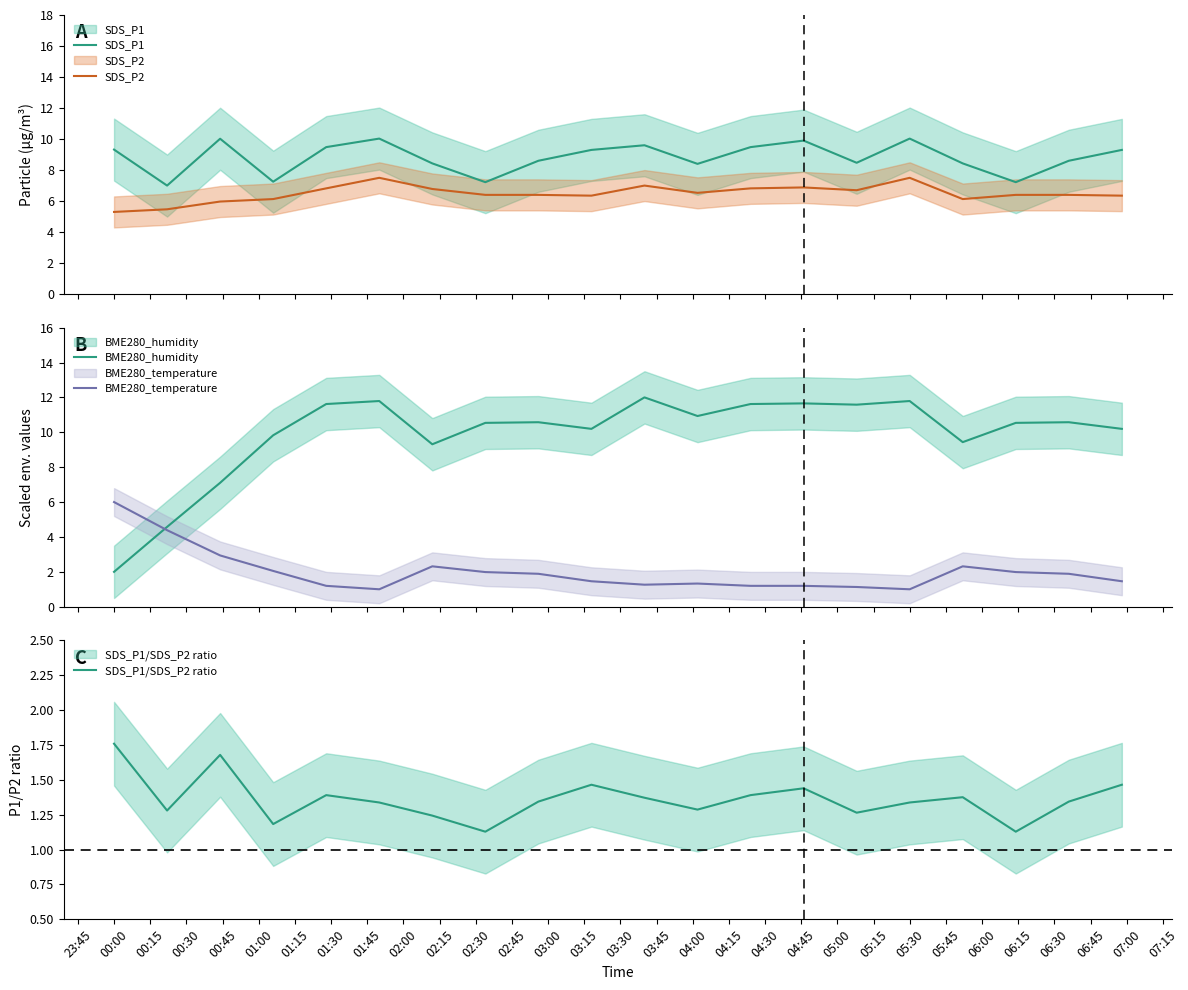

What is the maximum value for BME280_temperature?

6.0